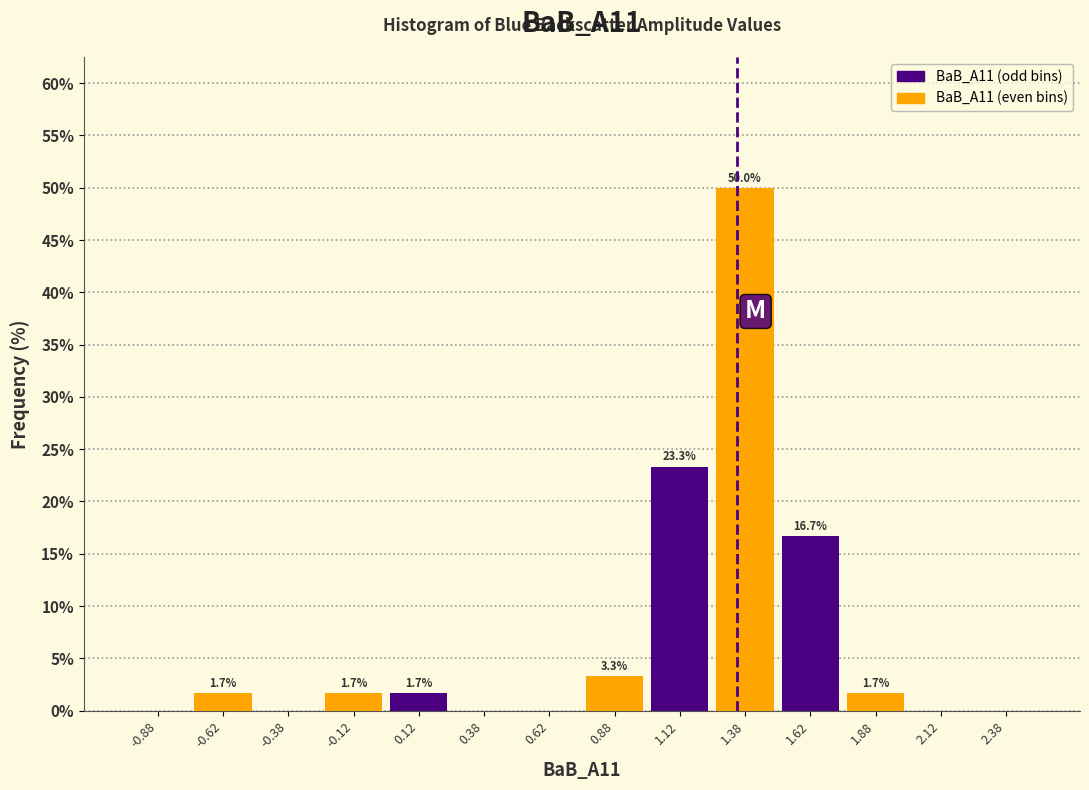

What is the greatest value displayed?

50.0